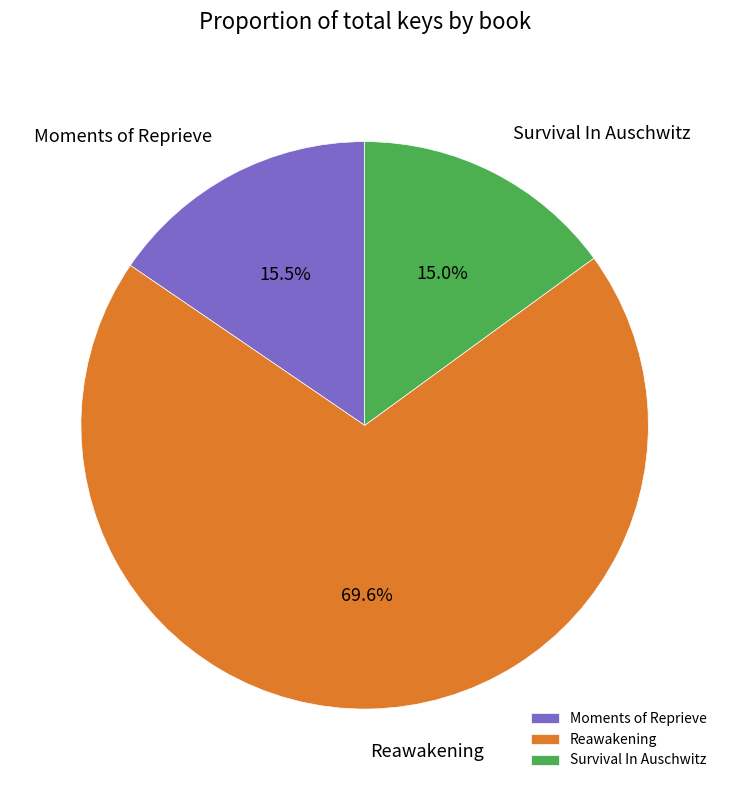

Which has a higher value, Reawakening or Survival In Auschwitz?

Reawakening